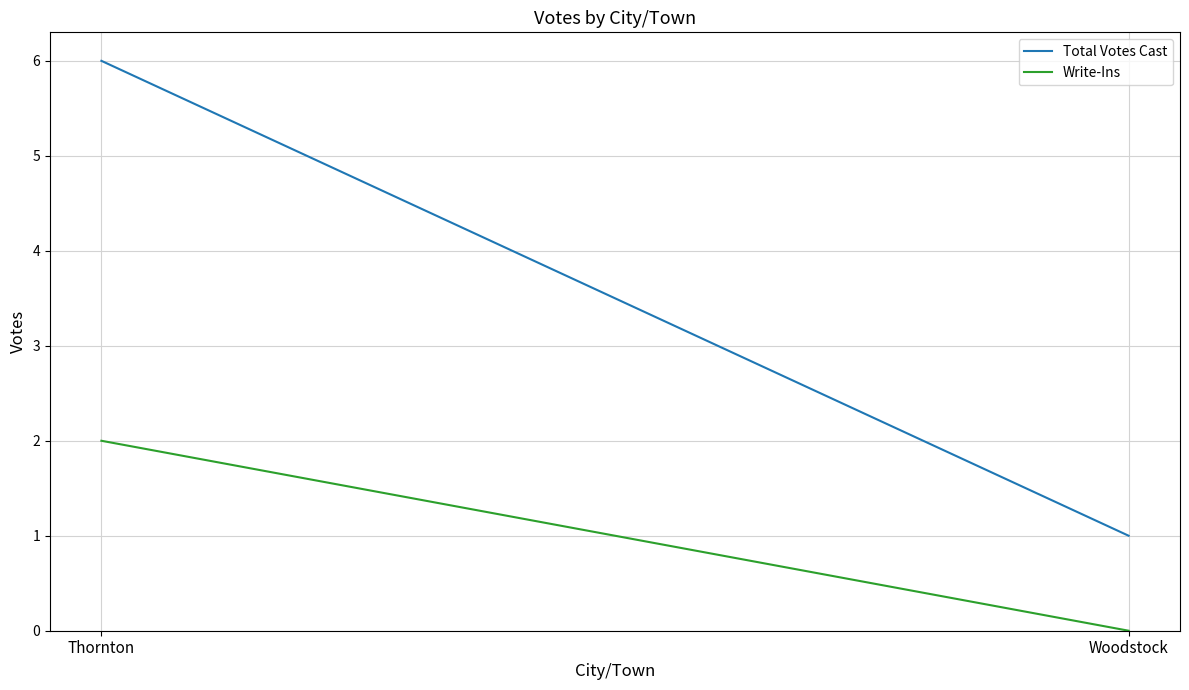

What is the average value of the Write-Ins series?

1